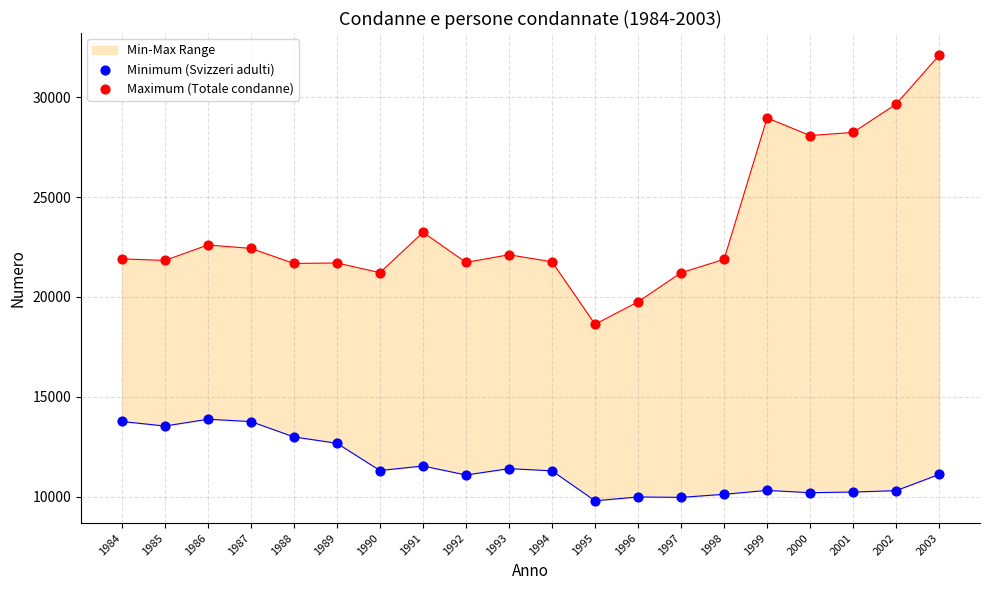

Which series has the largest total across all categories?

Maximum (Totale condanne)